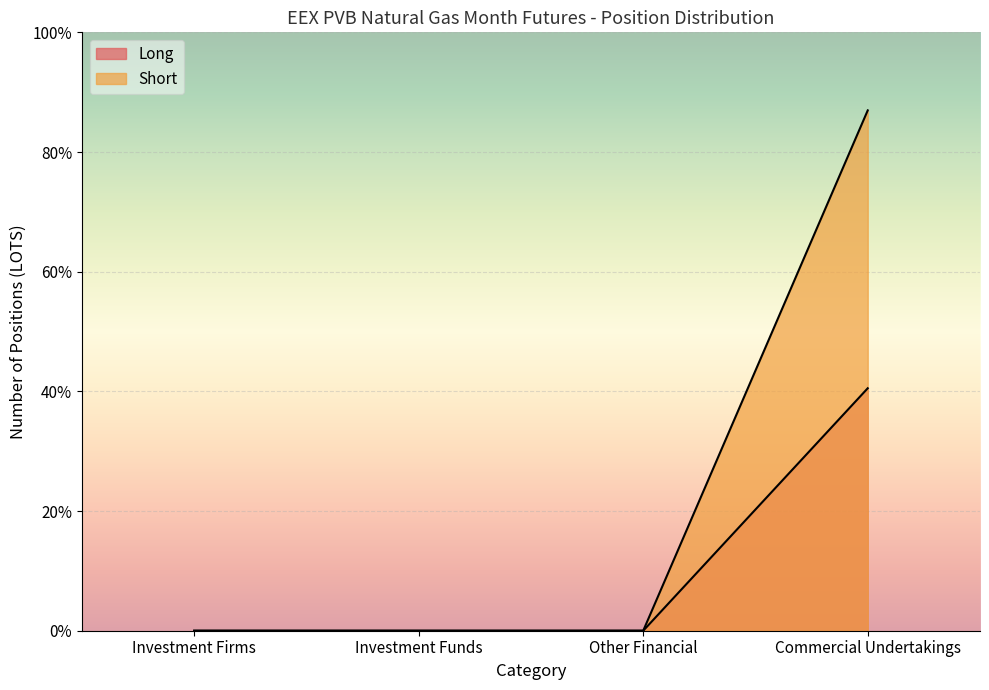

What is the average value of the Long series?

14066